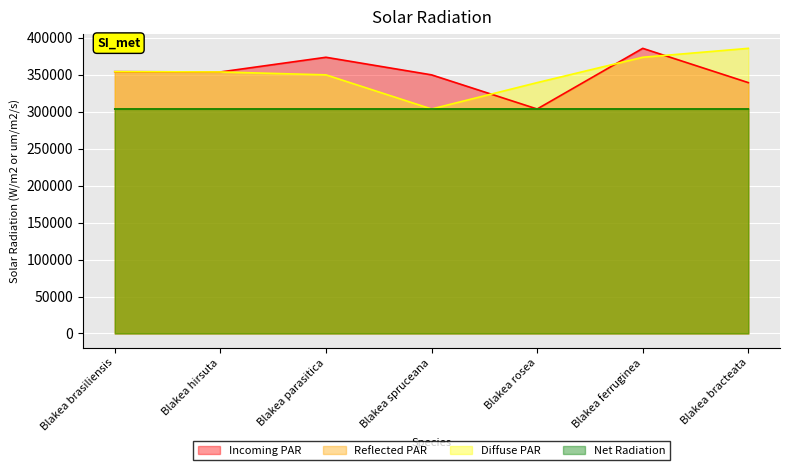

What is the difference between the Net Radiation values at Blakea spruceana and Blakea rosea?

8